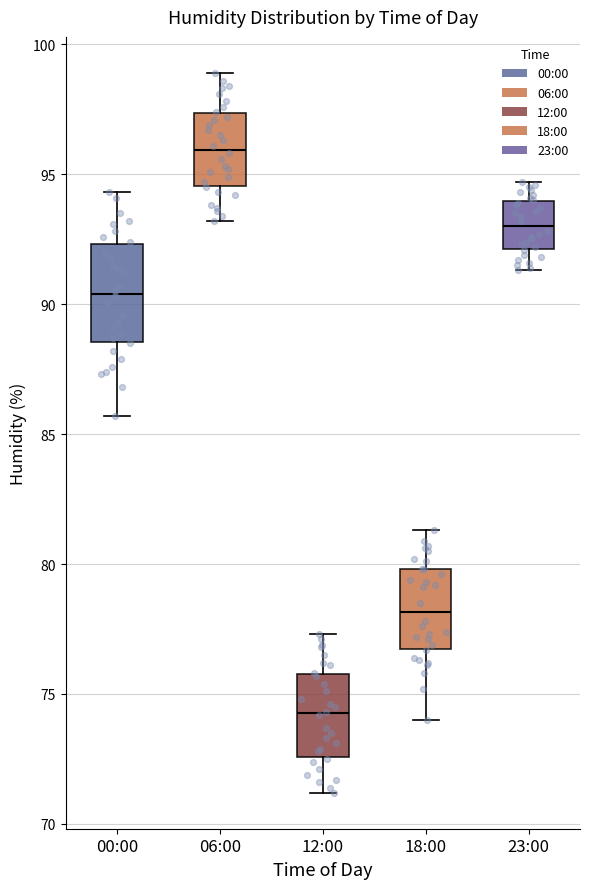

Reading left to right, read every box against the y-axis: the position of its median line, the range the box covers, and the ends of its whiskers. The values are not printed on the chart, so give them approximately, as read against the axis.

00:00: median 90.5, box 88.5 to 92.5, whiskers 85.5 to 94.5
06:00: median 96.0, box 94.5 to 97.5, whiskers 93.0 to 99.0
12:00: median 74.5, box 72.5 to 76.0, whiskers 71.0 to 77.5
18:00: median 78.0, box 77.0 to 80.0, whiskers 74.0 to 81.5
23:00: median 93.0, box 92.0 to 94.0, whiskers 91.5 to 94.5